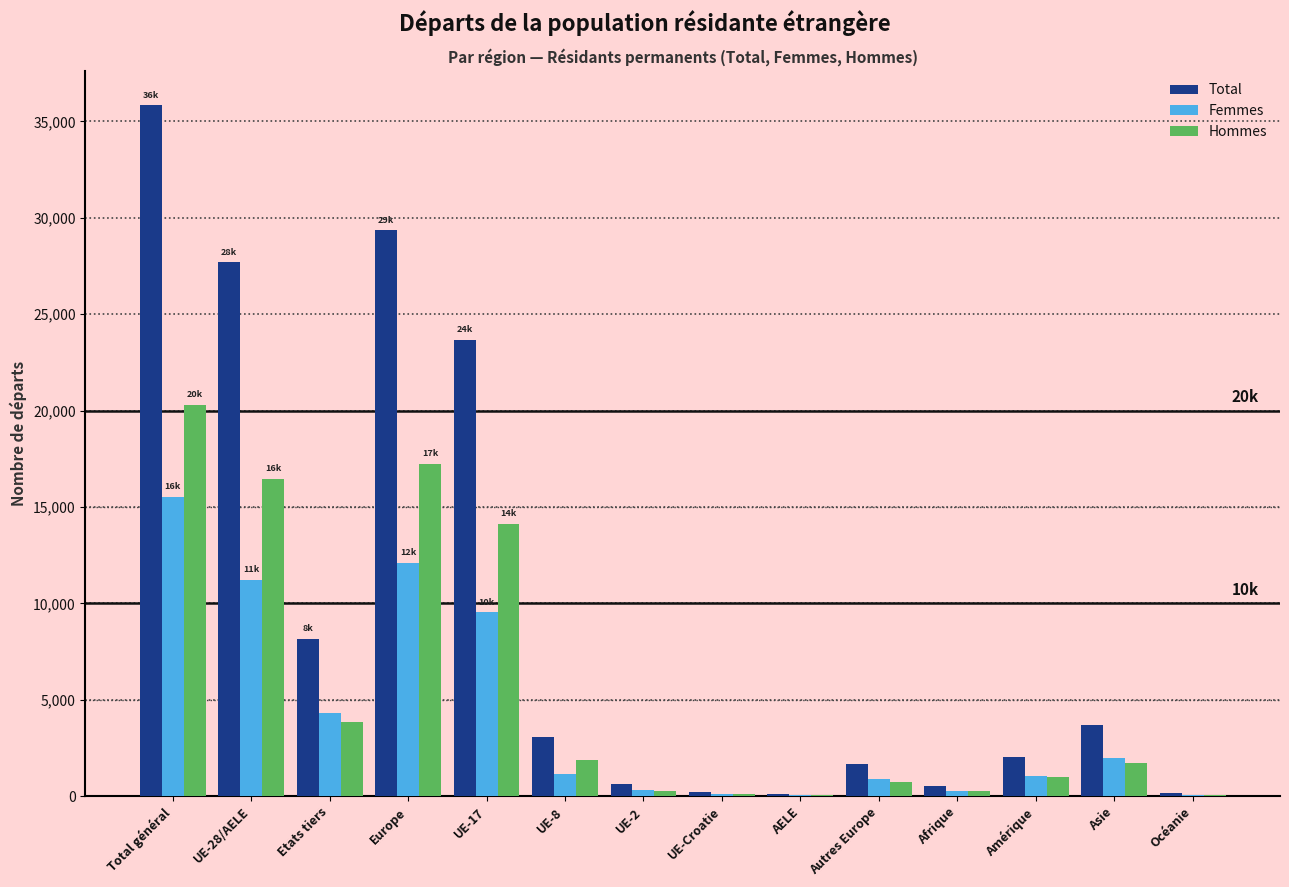

True or false: Hommes has a value of 983 at Amérique.

True